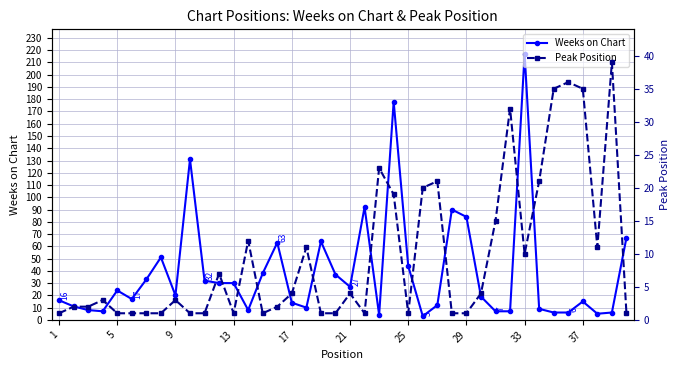

Which series has the largest range (max minus min)?

Weeks on Chart